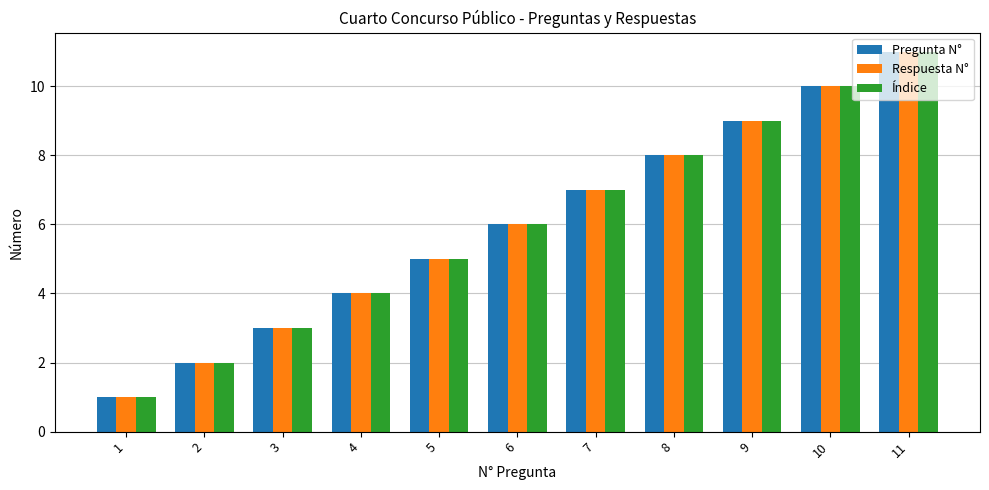

At which label does Índice reach its peak?

11